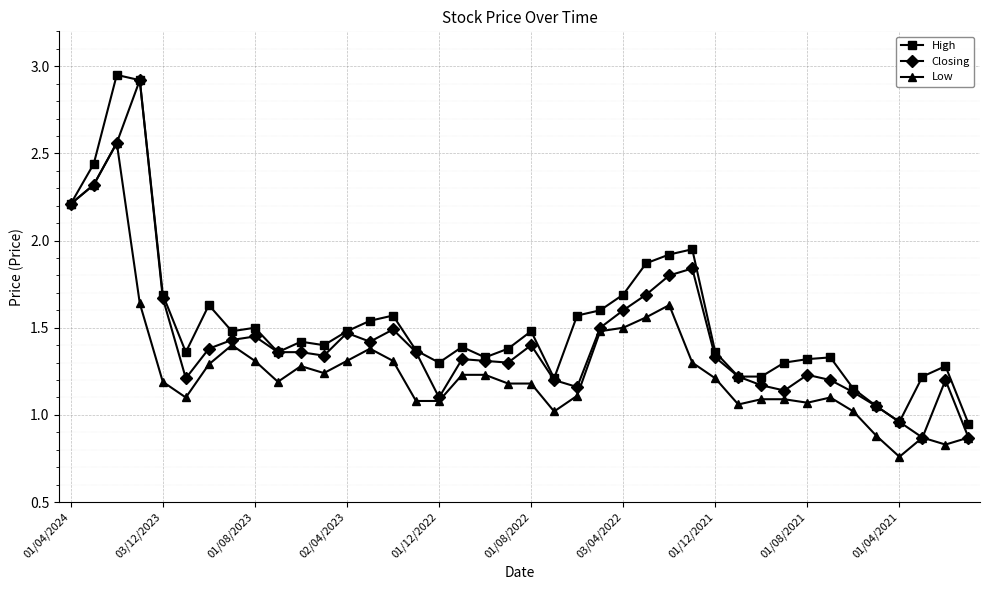

Rank the series by their average value, from lowest to highest.

Low, Closing, High